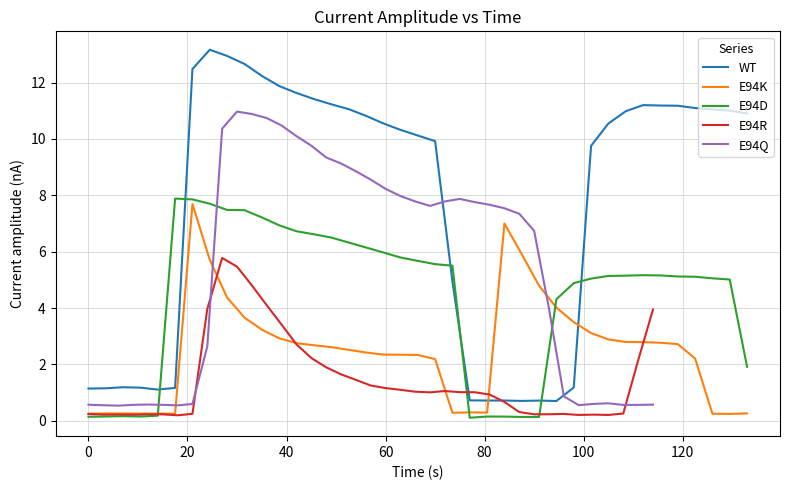

Which series ends up on top after the final intersection of E94K and WT?

WT